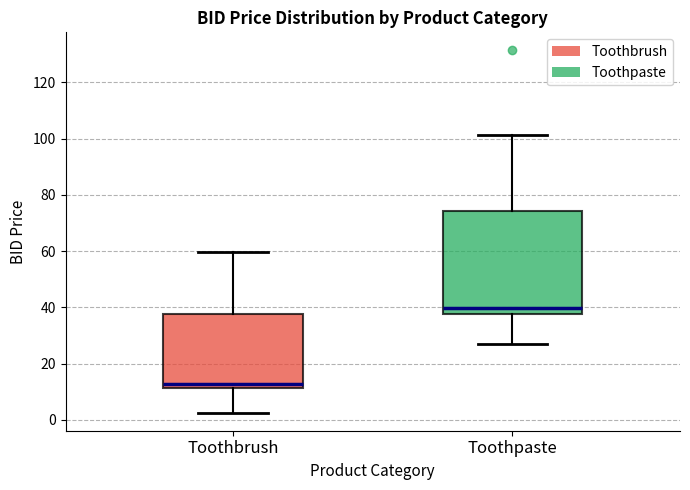

Which box has the highest median line?

Toothpaste